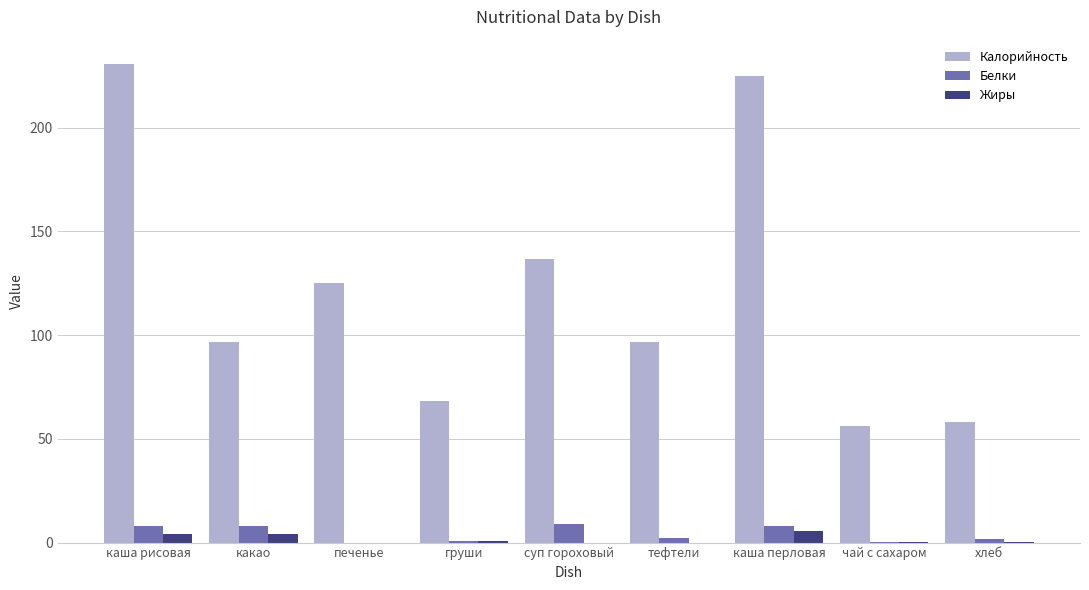

What is the maximum value shown in the chart?

230.9